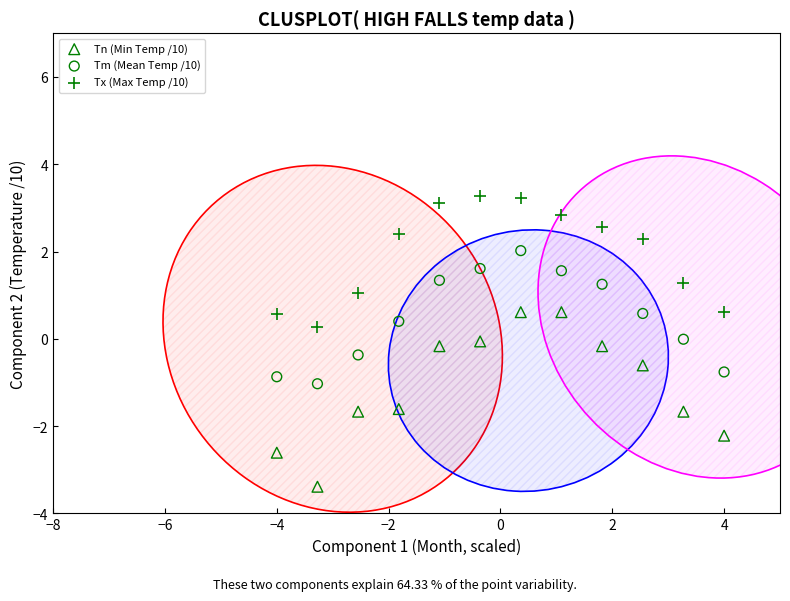

What is the X range (max minus min) for the scatter plot?

8.0